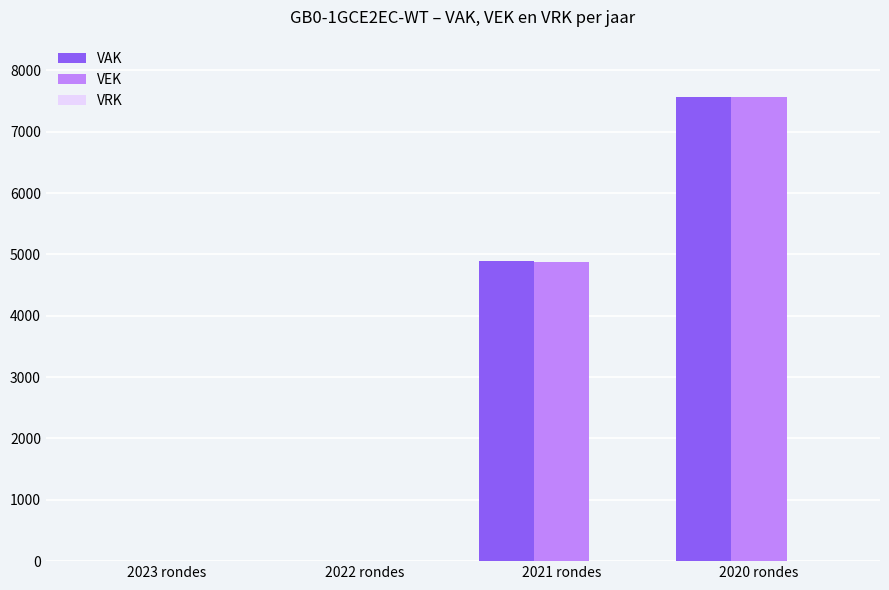

What is the total value across all series at 2021 rondes?

9777